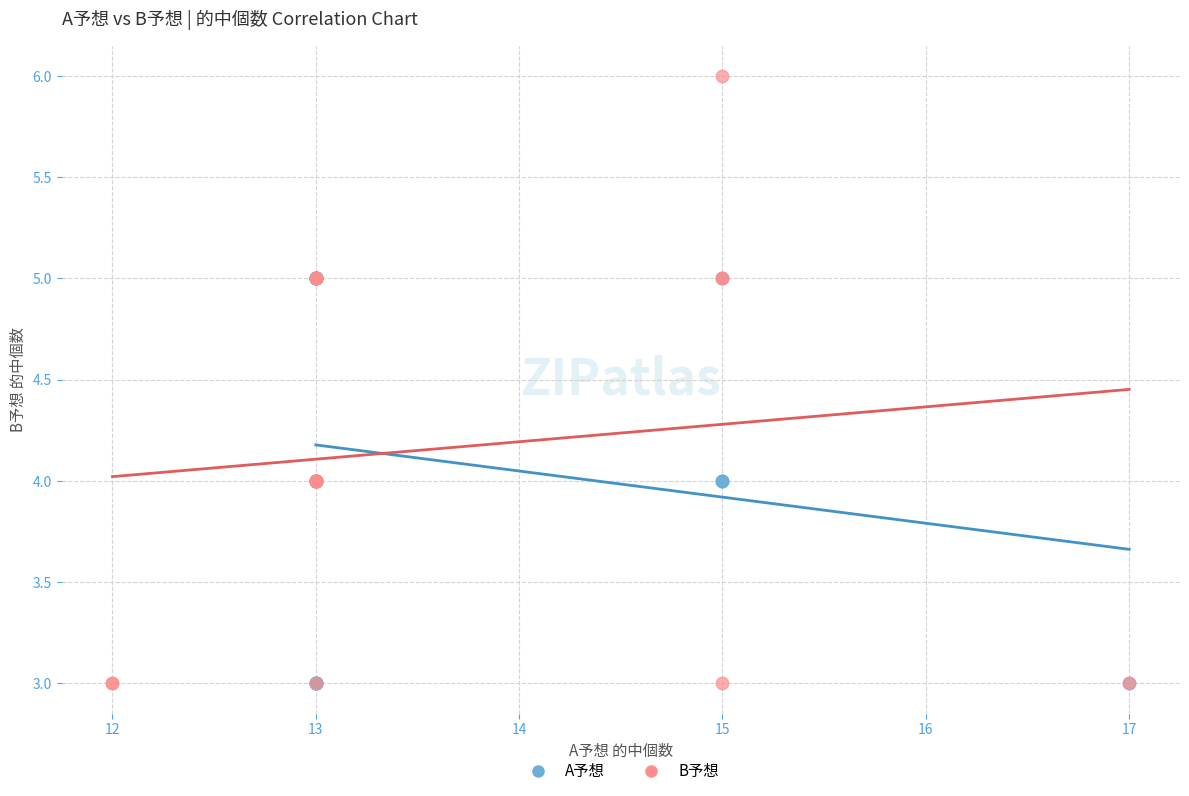

Which series contains the highest Y value?

B予想